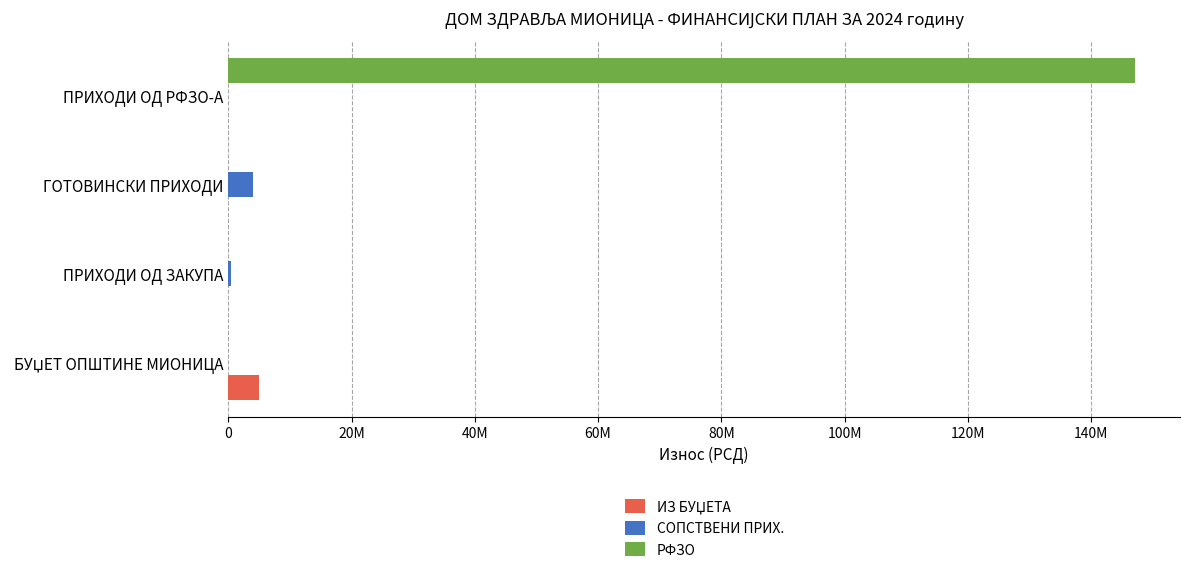

Reading right to left, transcribe all the data shown in this chart.

ИЗ БУЏЕТА: 0	0	0	5000000
СОПСТВЕНИ ПРИХ.: 0	4000000	350000	0
РФЗО: 147089000	0	0	0